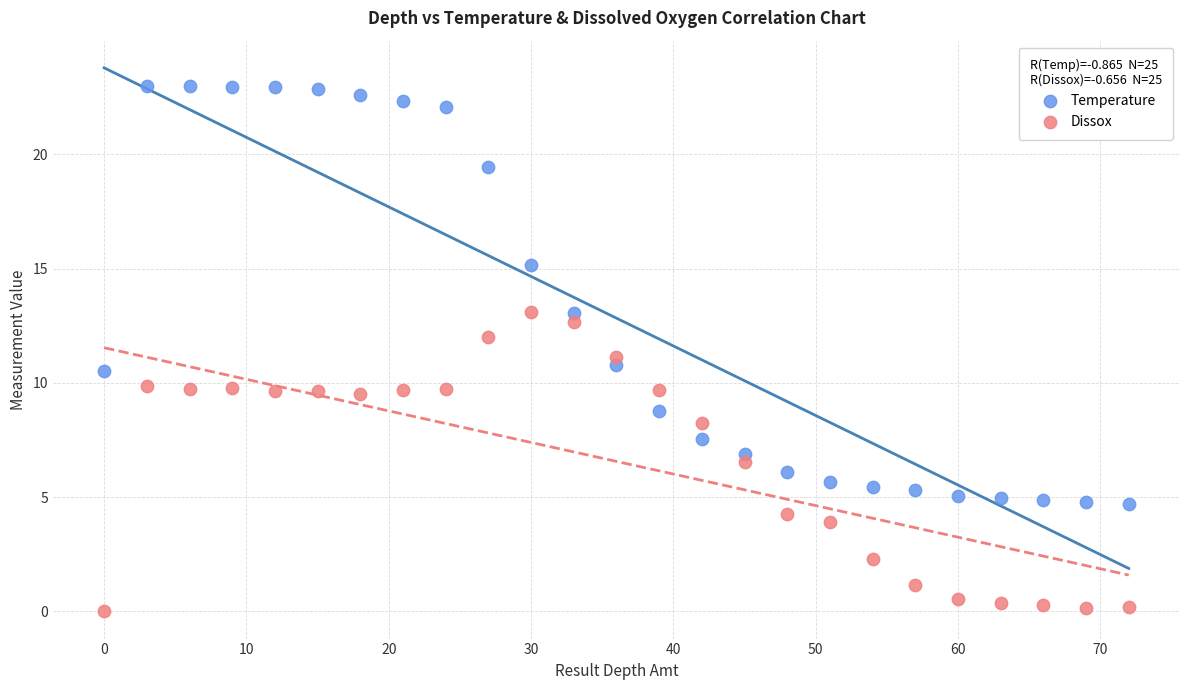

Which series reaches the maximum Y coordinate?

Temperature